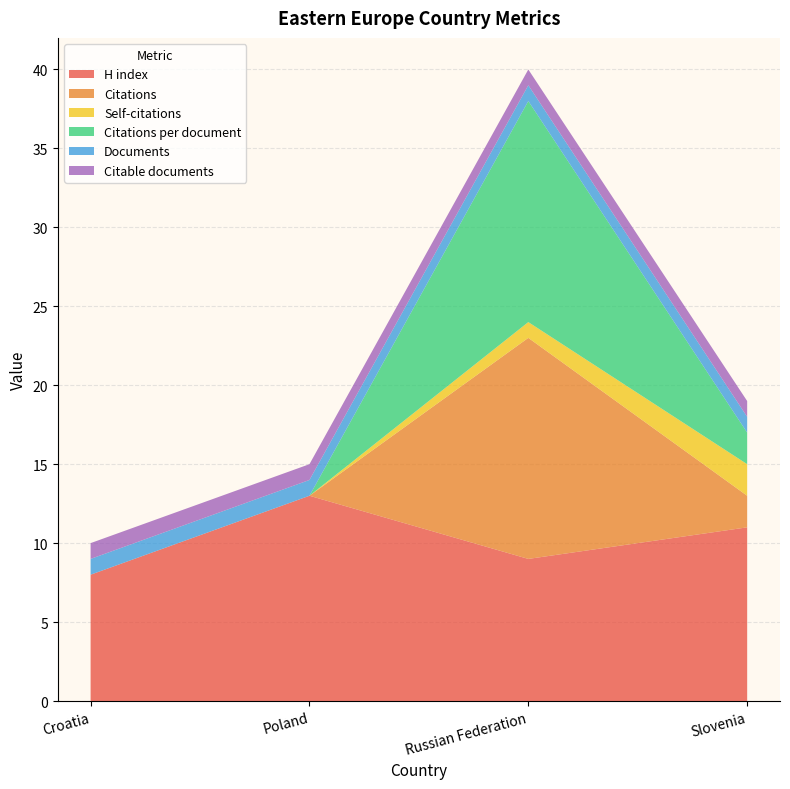

Reading left to right, what are all the values shown in this chart?

H index: Croatia=8	Poland=13	Russian Federation=9	Slovenia=11
Citations: Croatia=0	Poland=0	Russian Federation=14	Slovenia=2
Self-citations: Croatia=0	Poland=0	Russian Federation=1	Slovenia=2
Citations per document: Croatia=0	Poland=0	Russian Federation=14	Slovenia=2
Documents: Croatia=1	Poland=1	Russian Federation=1	Slovenia=1
Citable documents: Croatia=1	Poland=1	Russian Federation=1	Slovenia=1